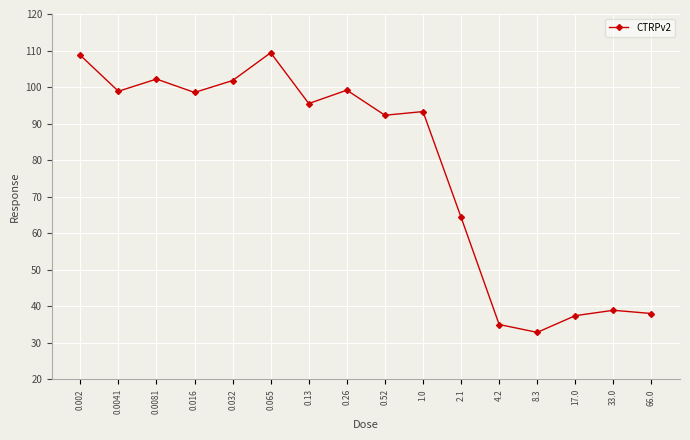

At which category does the chart reach its minimum across all series?

8.3